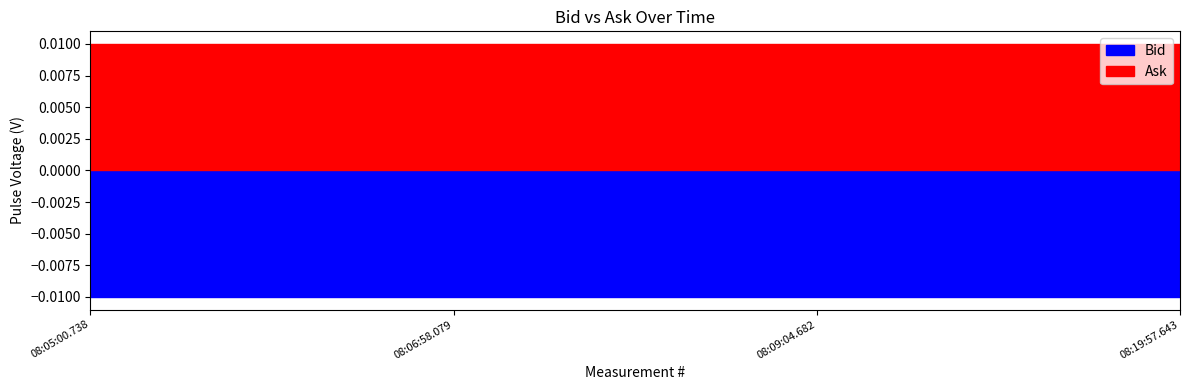

Rank the series at 08:09:04.682 from lowest to highest value.

Bid, Ask